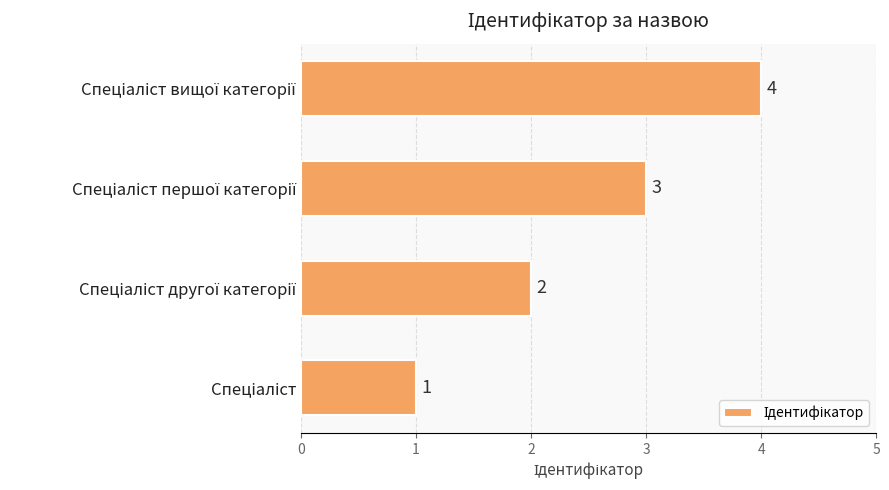

What is the sum of all values?

10